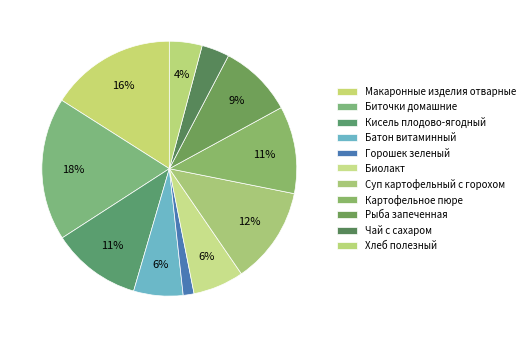

To the nearest percent, what portion does Макаронные изделия отварные represent?

16%